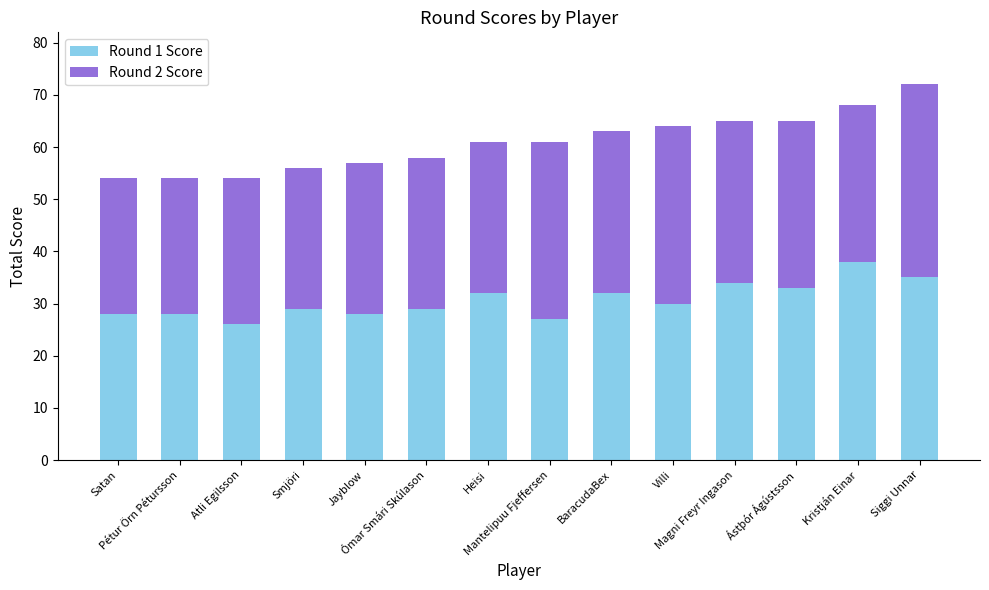

At which category is the sum across all series the highest?

Siggi Unnar